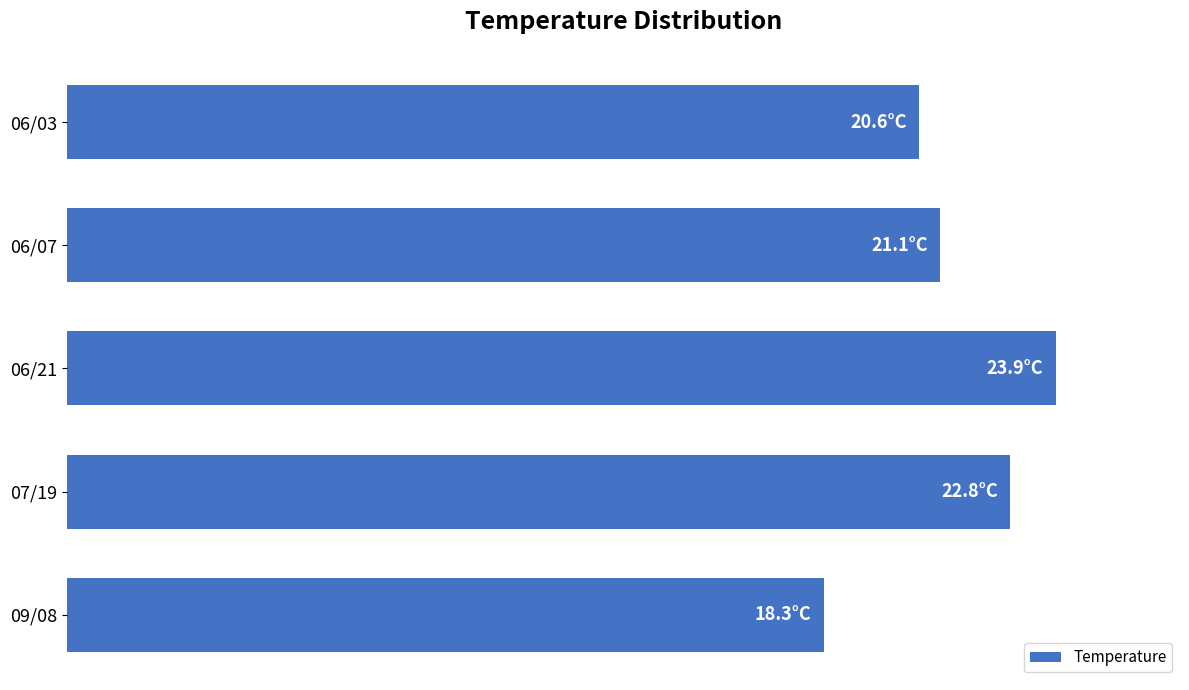

Where does the data first go above 21?

06/07